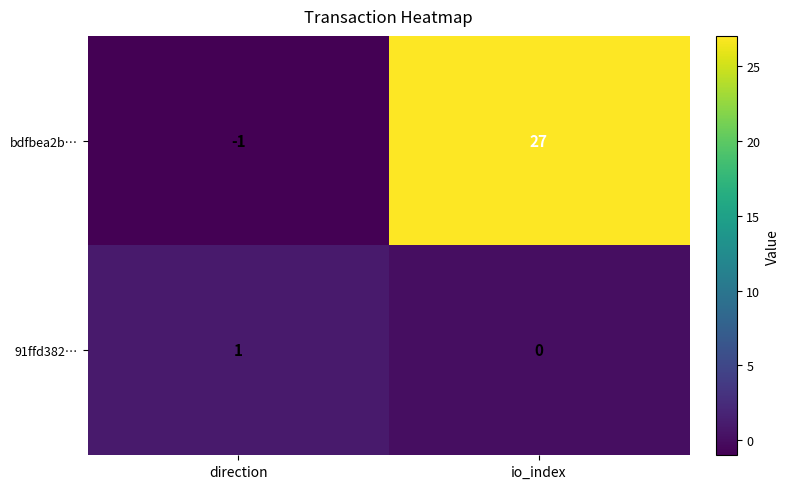

What is the spread (max minus min) of values at direction?

2